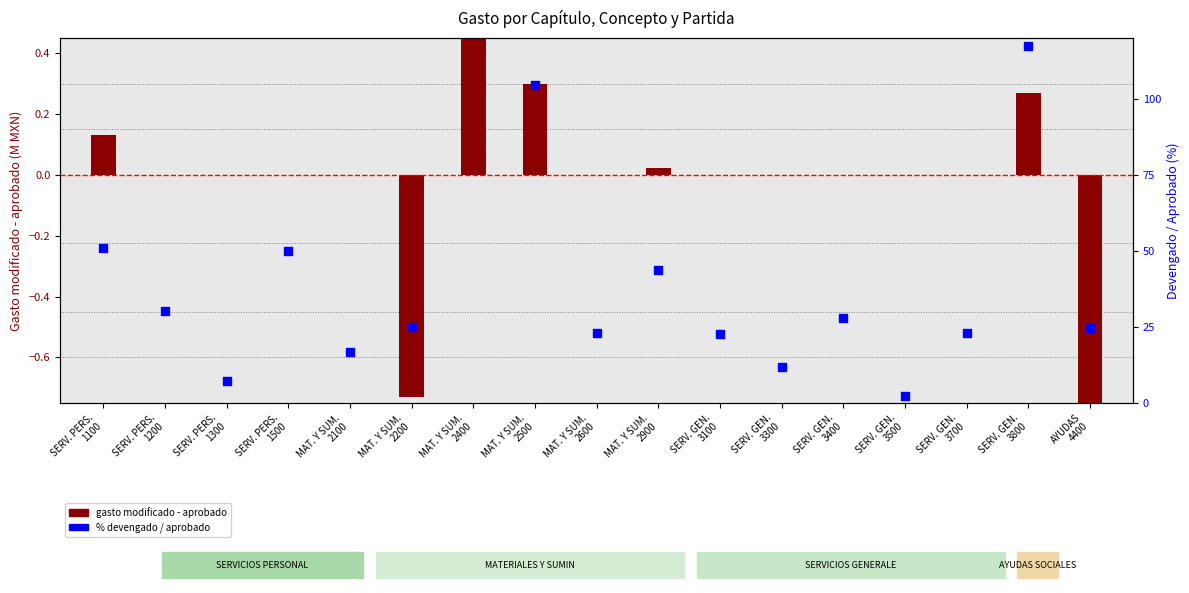

Which series has the widest spread of Y values?

% devengado / aprobado